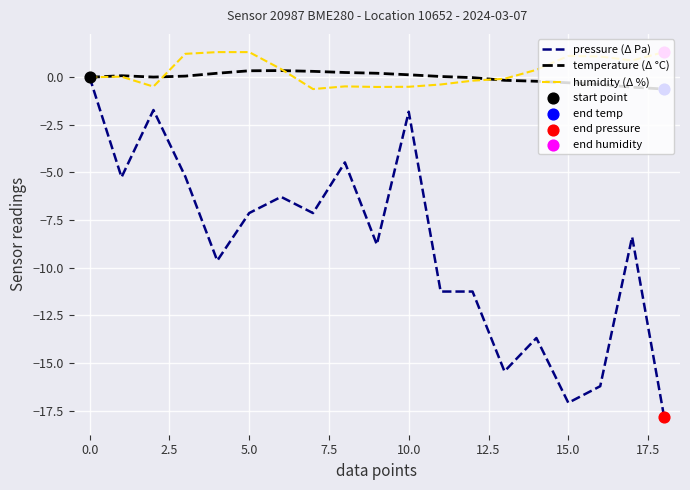

What is the smallest value displayed?

-17.8